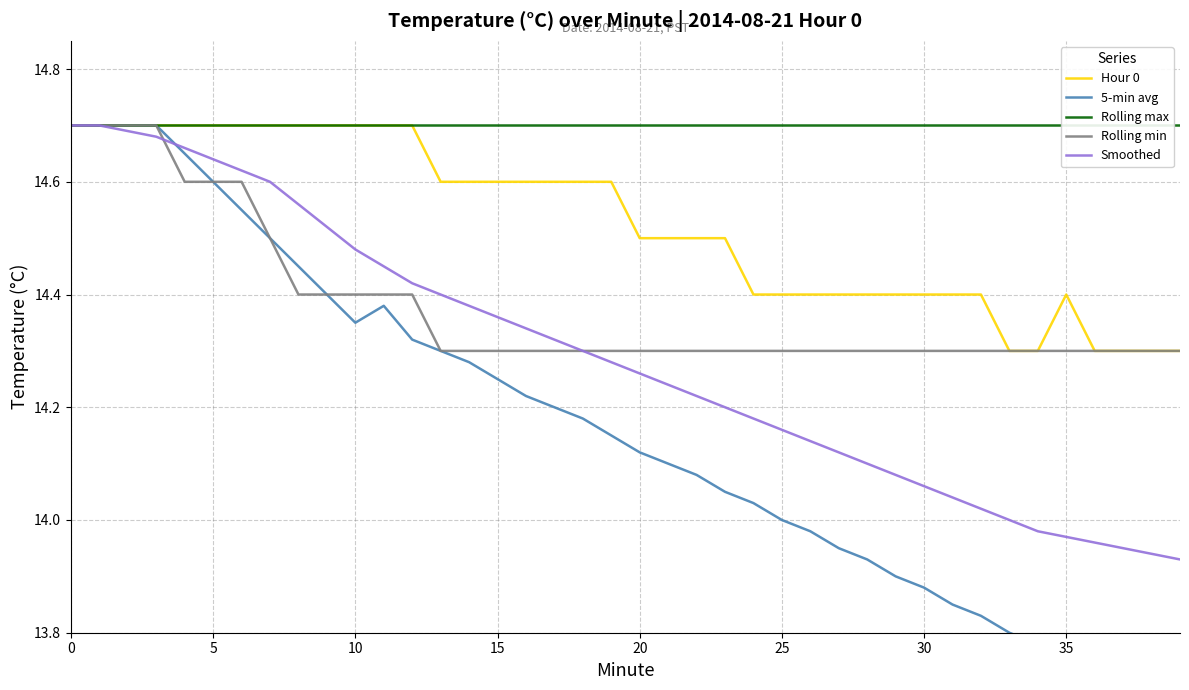

Is it true that Rolling max equals 7.5 at 9?

False